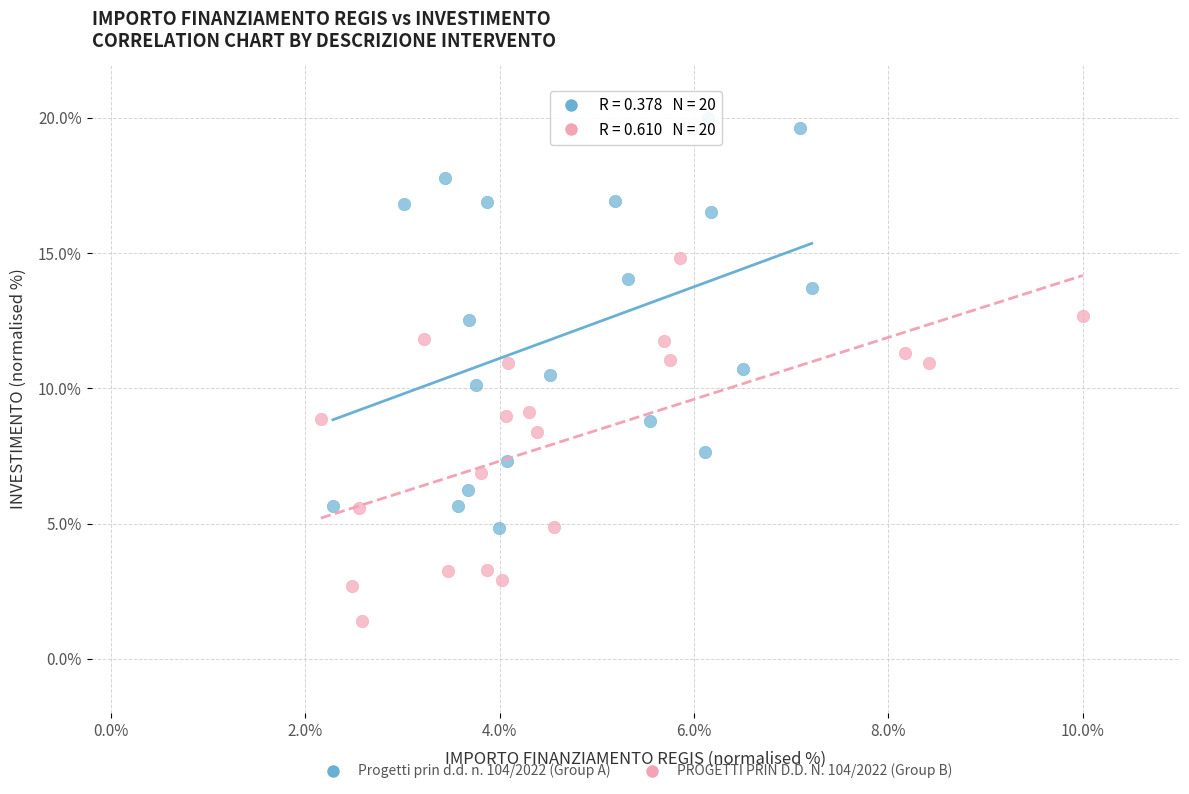

Which series has the largest Y range (max minus min)?

Progetti prin d.d. n. 104/2022 (Group A)